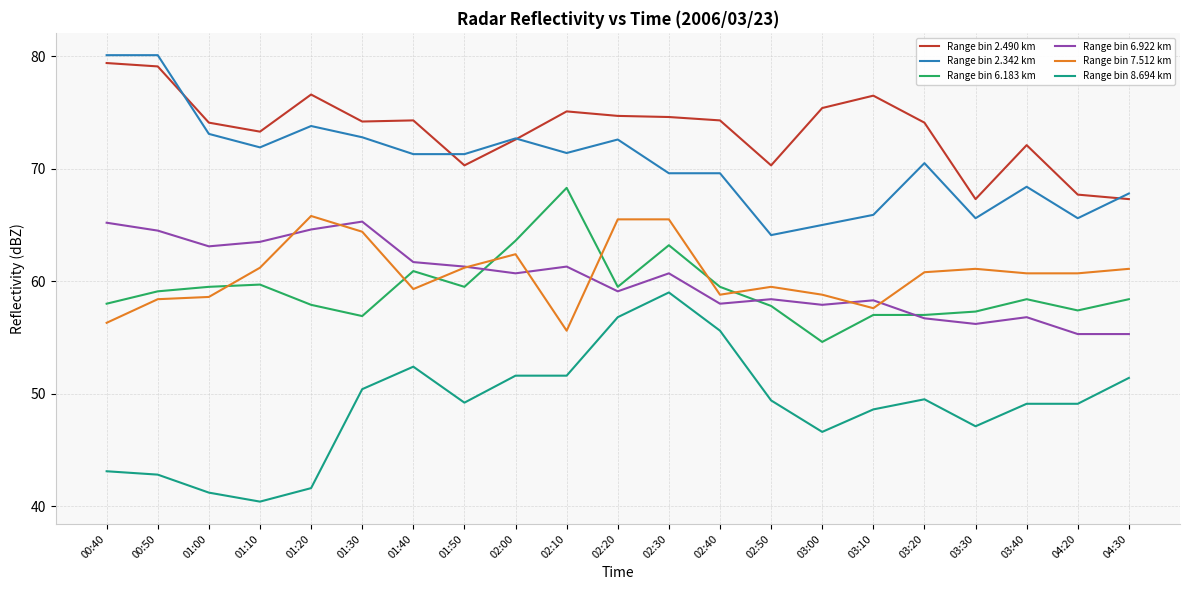

What is the difference between the highest and lowest values at 01:20?

35.0